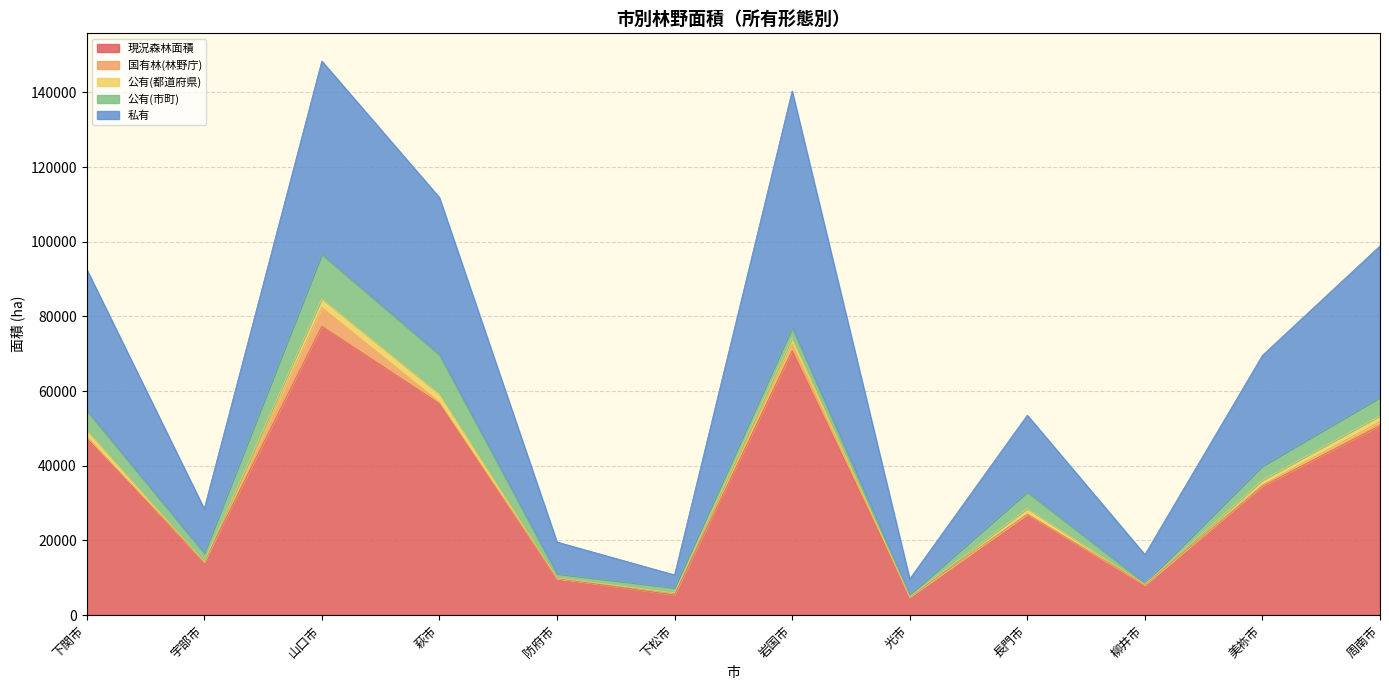

True or false: 私有 has a value of 77304 at 山口市.

False